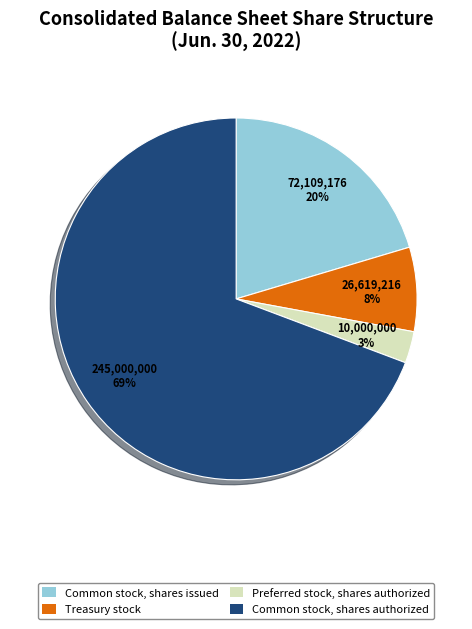

What is the smallest slice in the pie chart?

Preferred stock, shares authorized